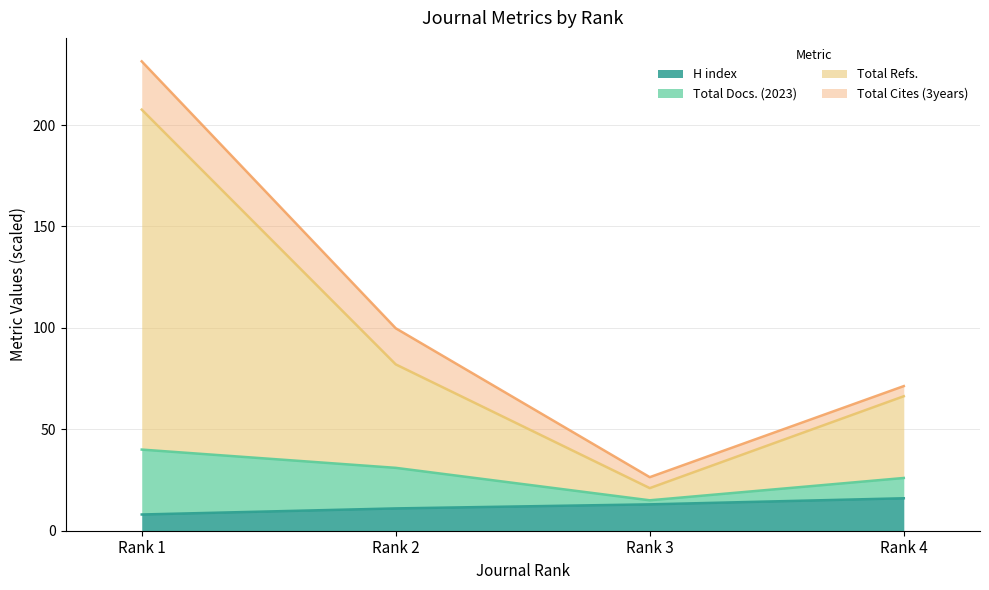

The value of H index at Rank 4 is 26.5. True or false?

False